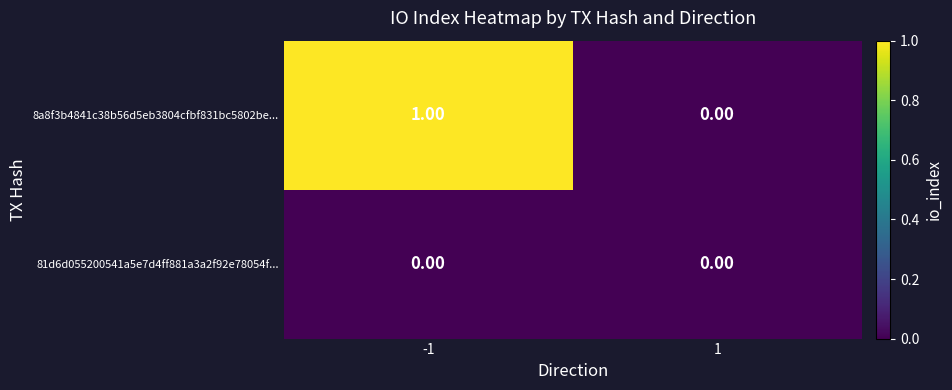

Which series has the widest spread of values?

8a8f3b4841c38b56d5eb3804cfbf831bc5802be...